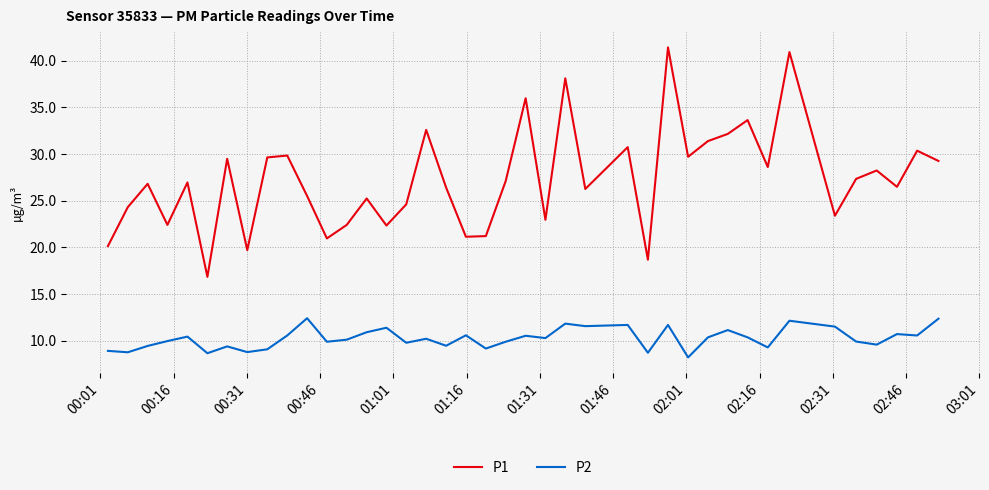

True or false: P1 and P2 cross at least once.

False